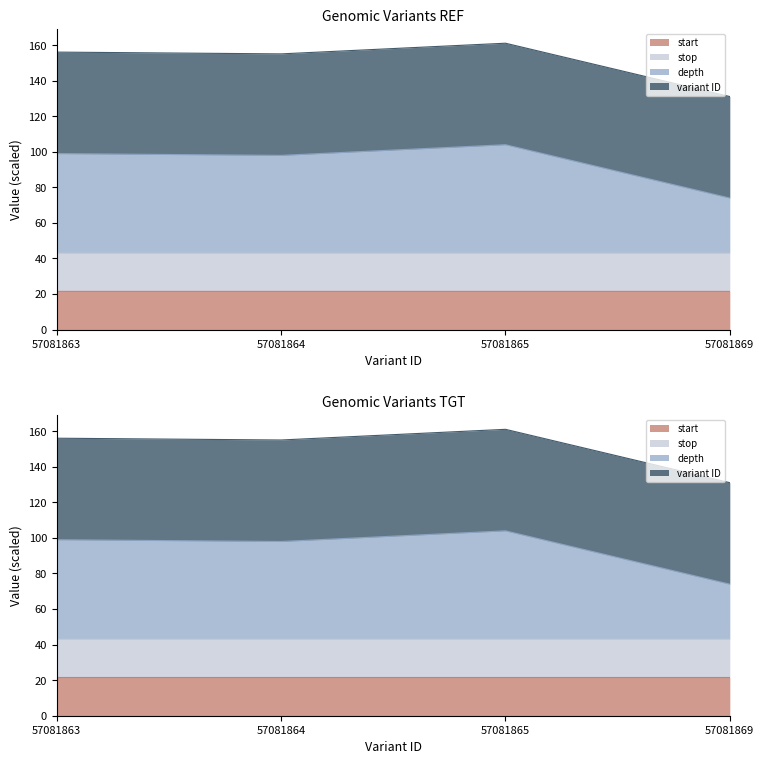

True or false: start and variant ID cross at least once.

False